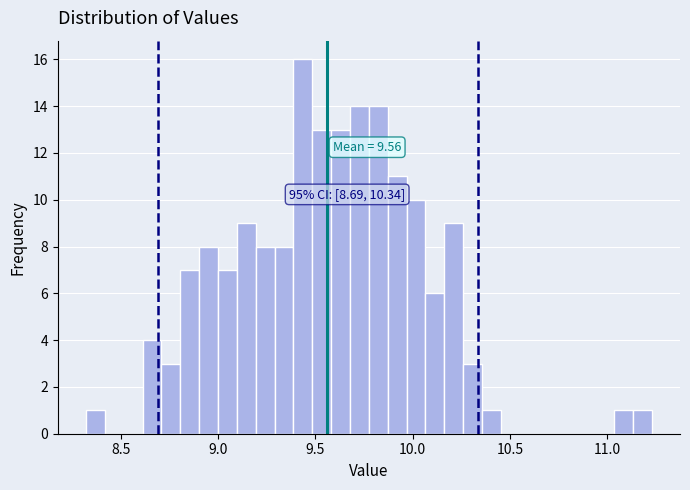

Around what value on the x-axis is the tallest bar? Give the approximate position of its centre, as read against the axis.

9.45